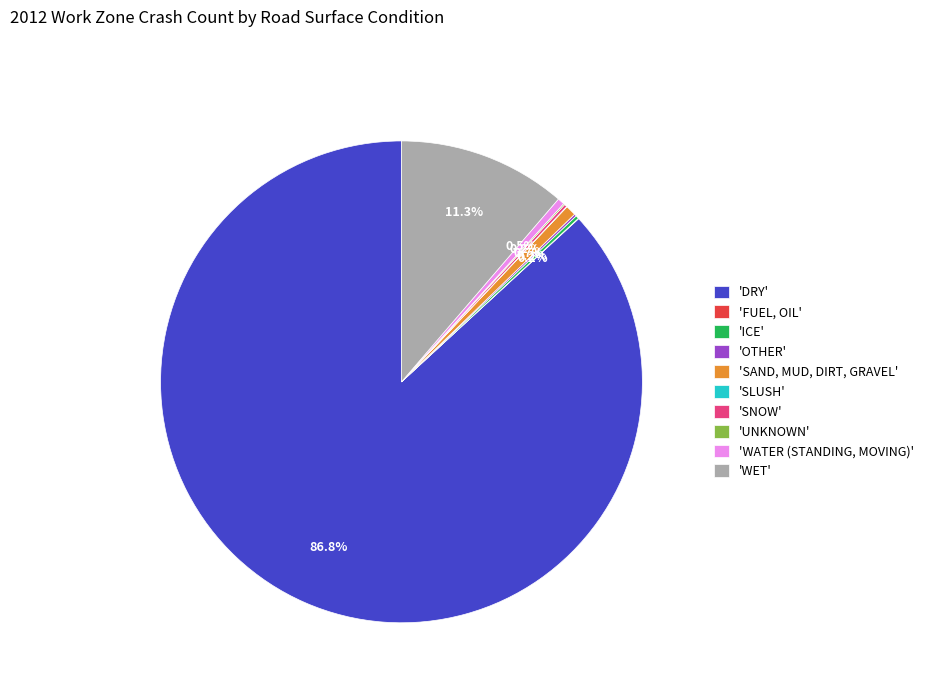

How much of the chart is everything except 'WATER (STANDING, MOVING)'?

99.5%